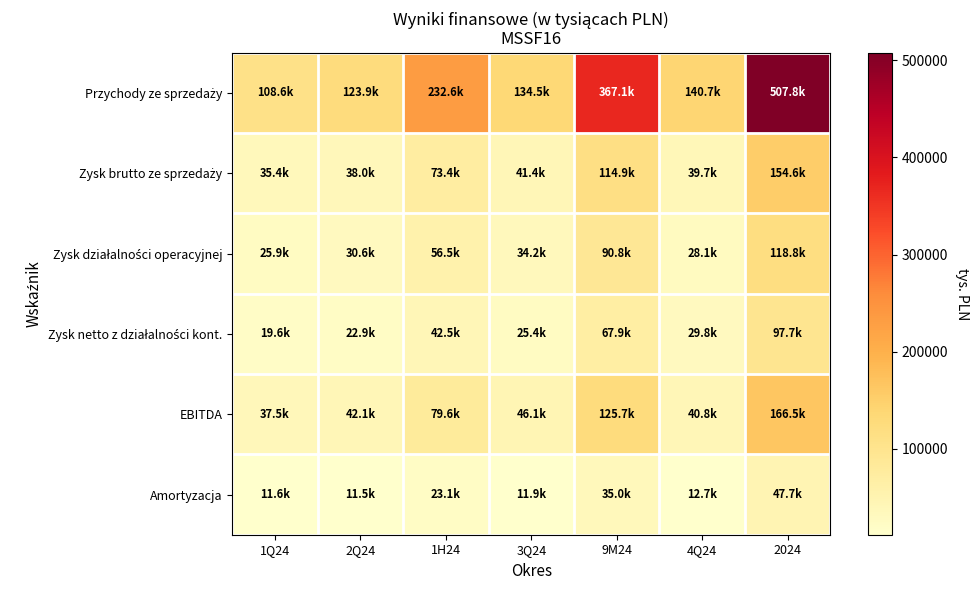

What is the maximum value shown in the chart?

507774.1